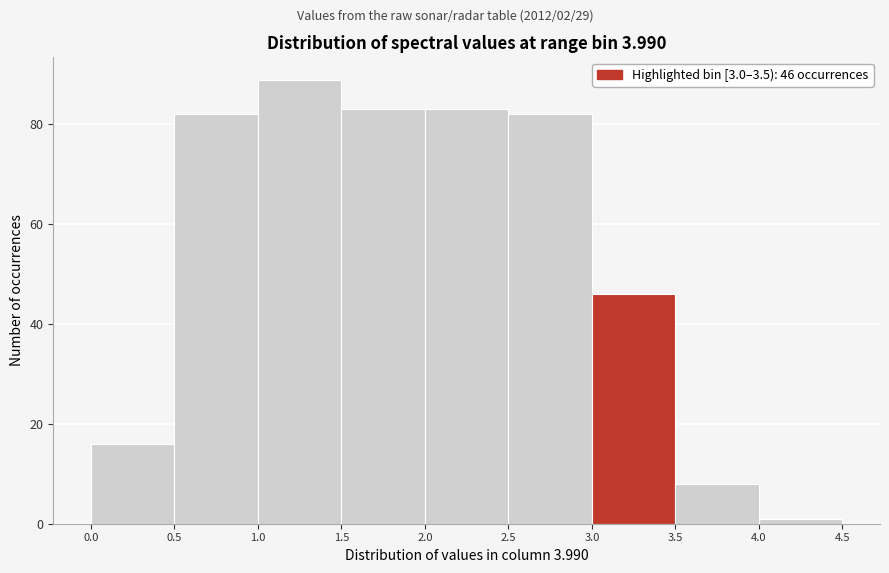

Which range on the x-axis has the tallest bar?

1.0 to 1.5